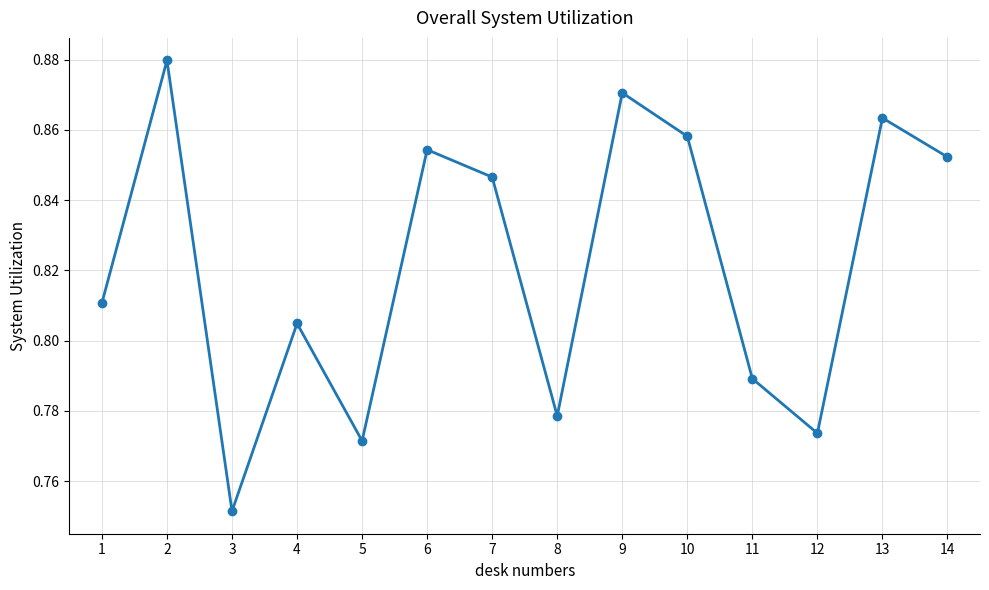

How many interior local valleys (lower than both neighbors) does the data have?

4